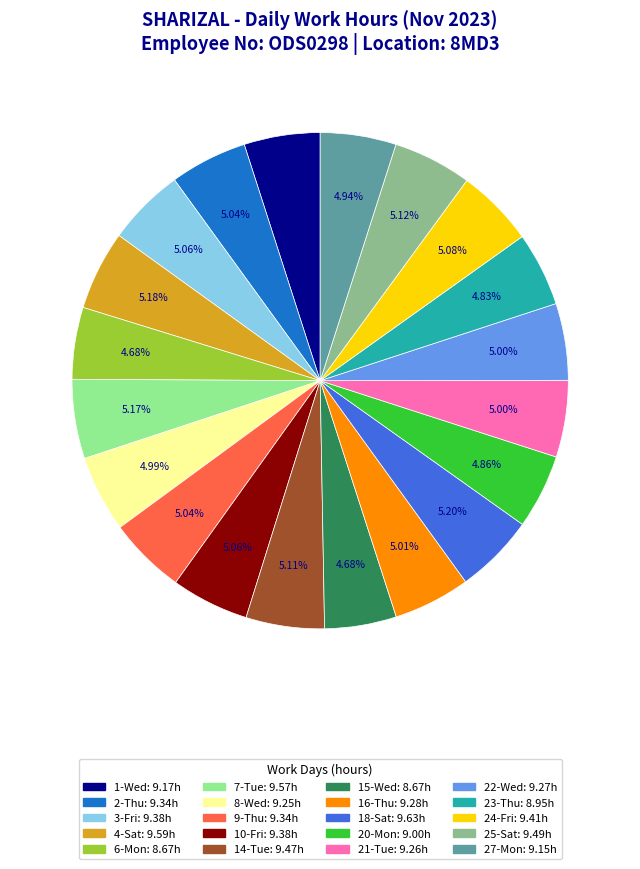

Is there a majority slice in this chart?

No